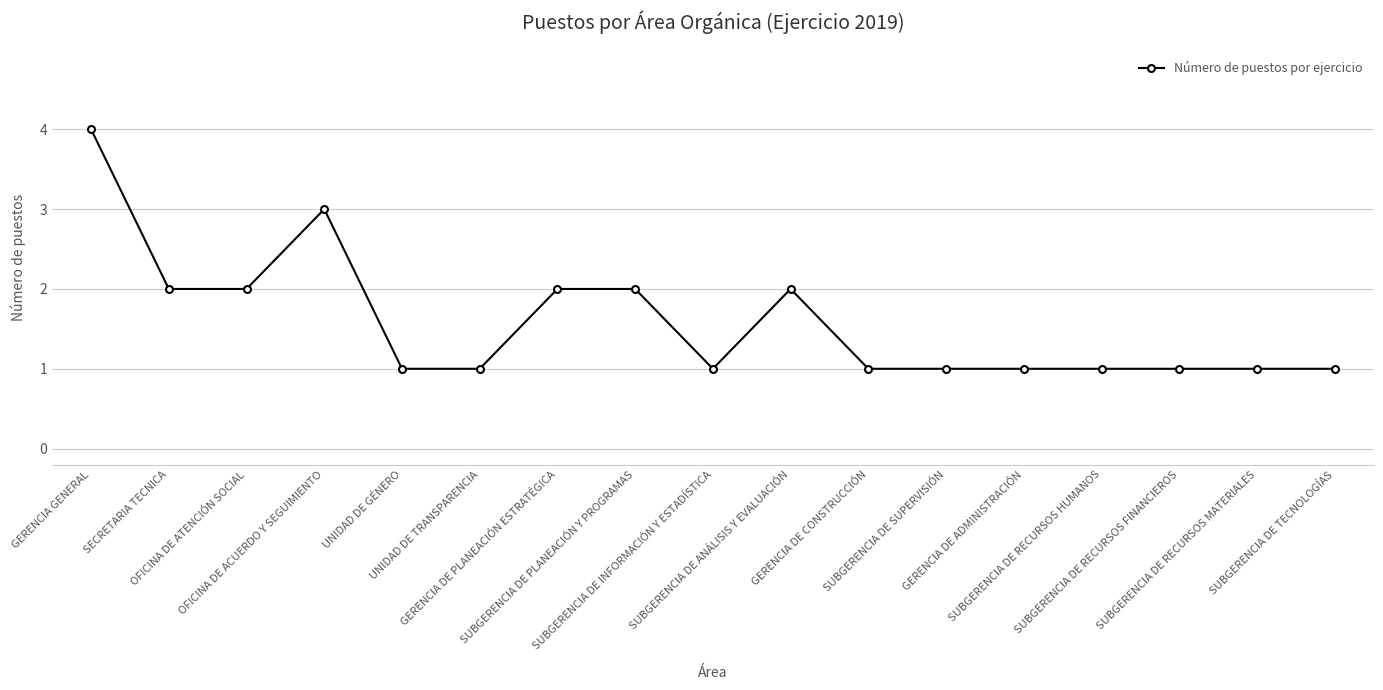

How many data points does each series have?

17